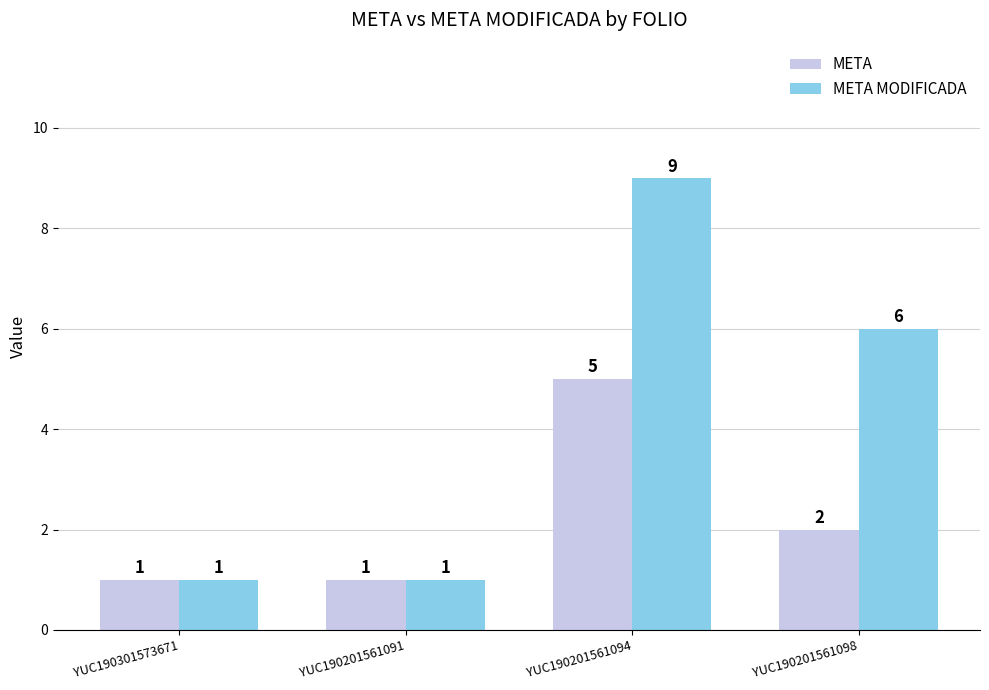

What are all the series names shown in the legend?

META, META MODIFICADA